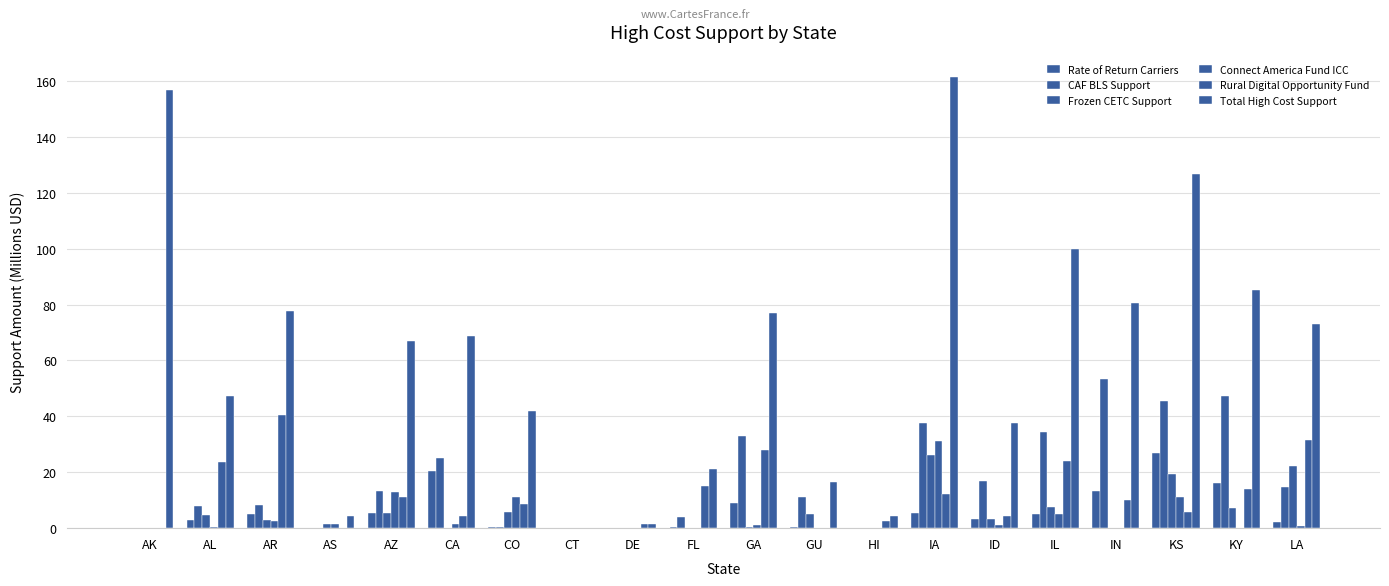

At which label does Total High Cost Support reach its peak?

IA